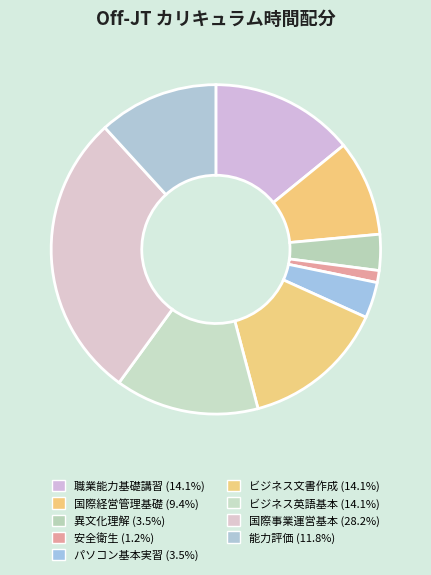

How many slices are in this pie chart?

9